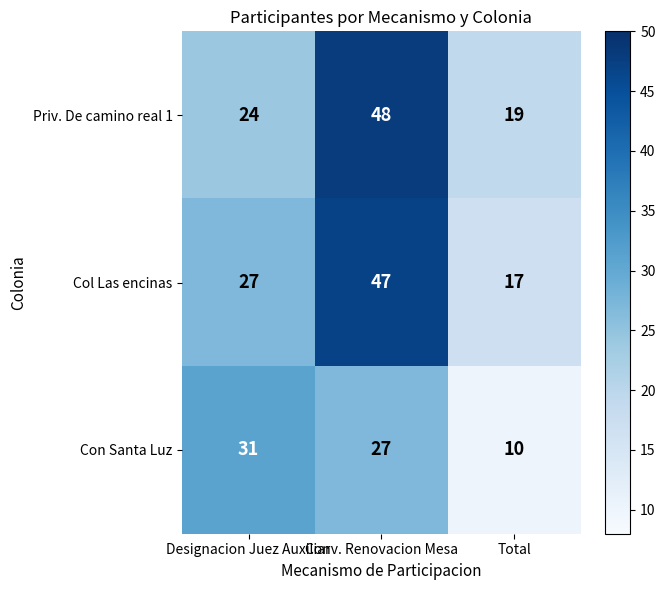

Count the Priv. De camino real 1 values in the range 19 to 48.

3